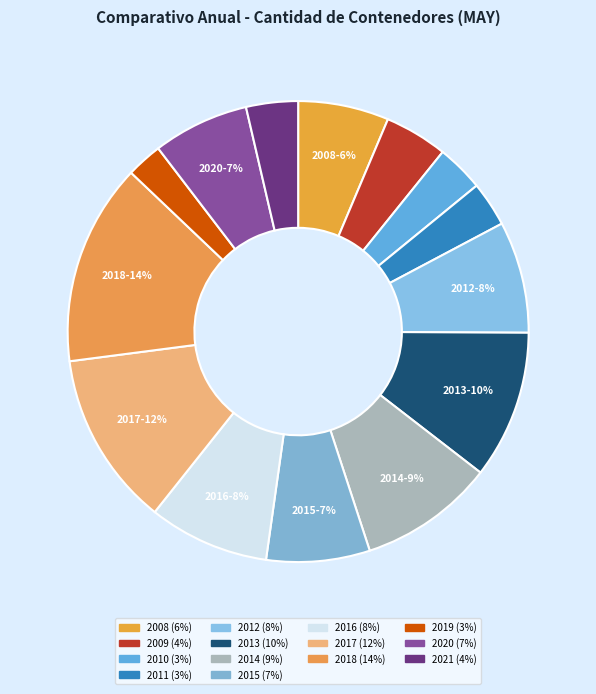

To the nearest percent, what percentage of the pie is 2019?

3%